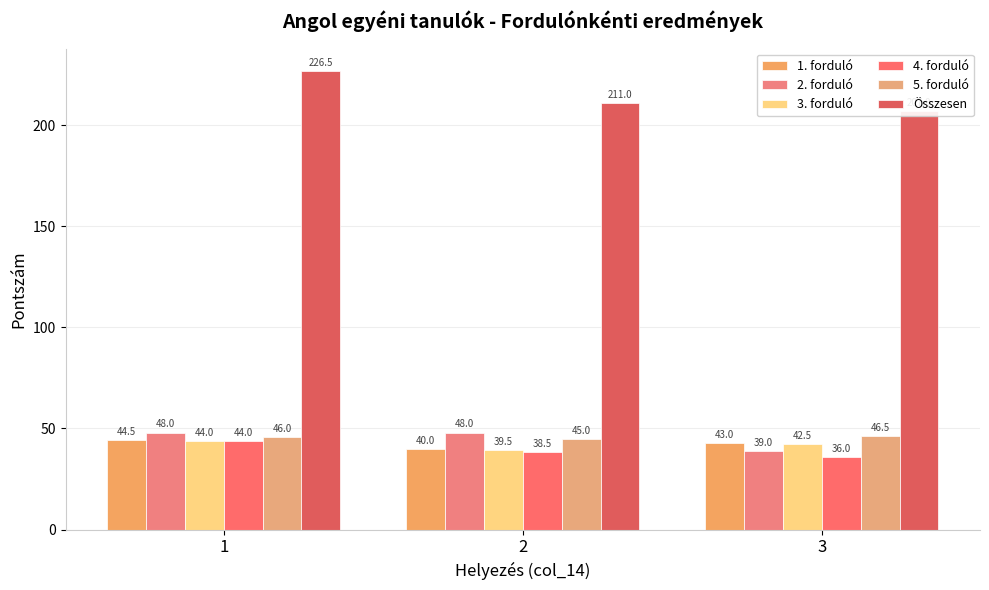

Is the value of 3. forduló at 3 greater than the value of 5. forduló at 2?

No